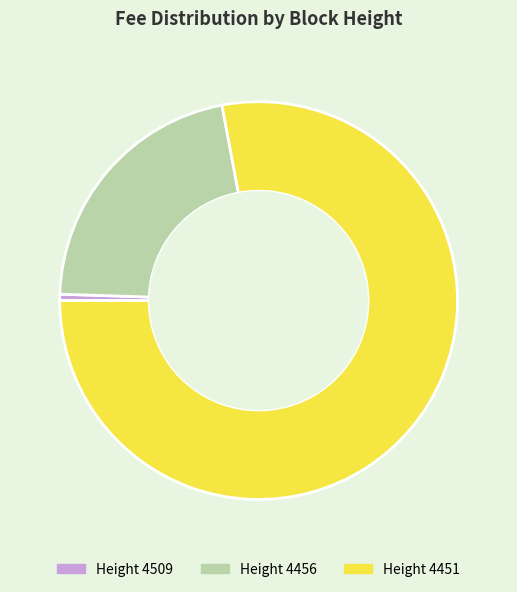

The Height 4456 slice represents 22% of the pie. True or false?

True